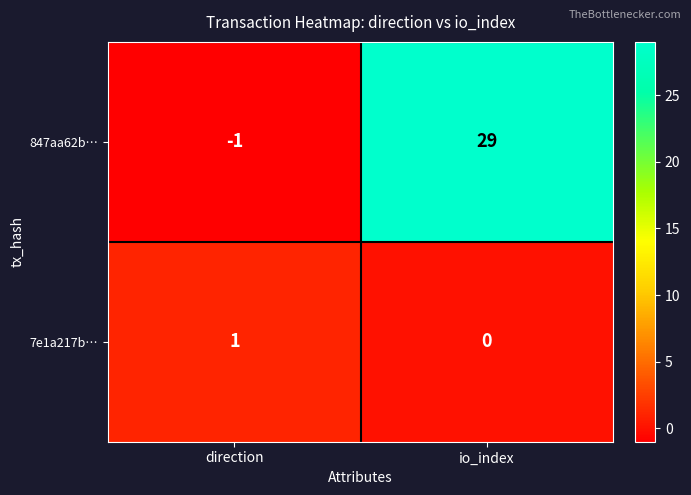

Which series has the widest spread of values?

847aa62b…